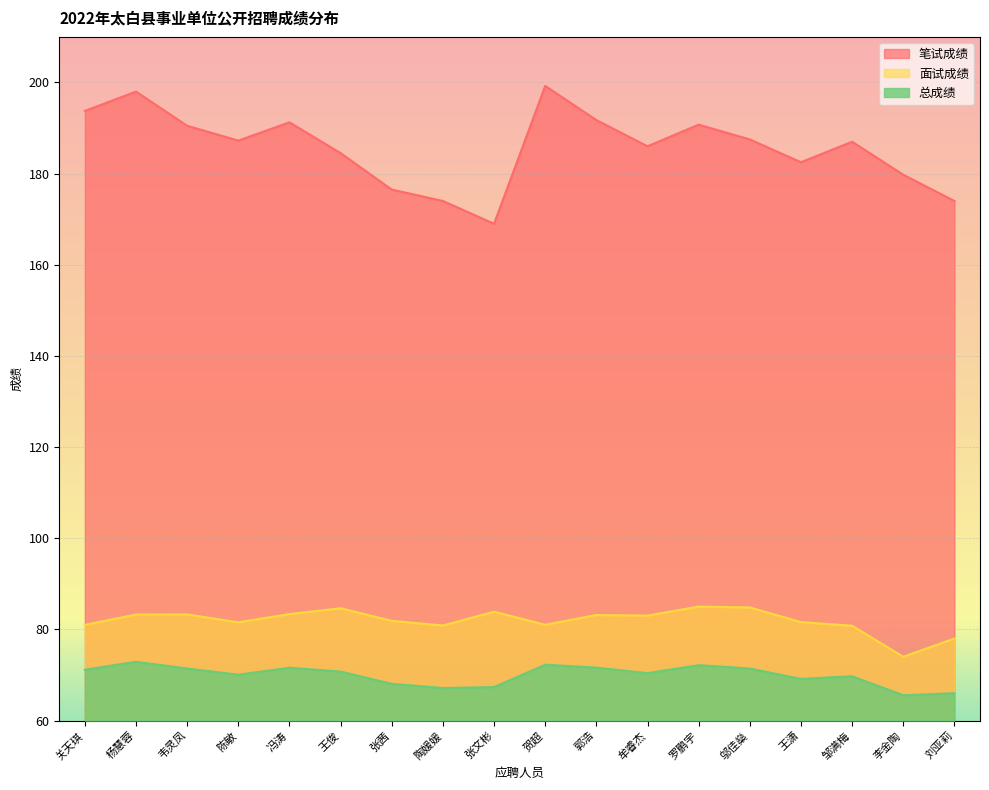

Does the chart display data point markers on the line(s)?

No